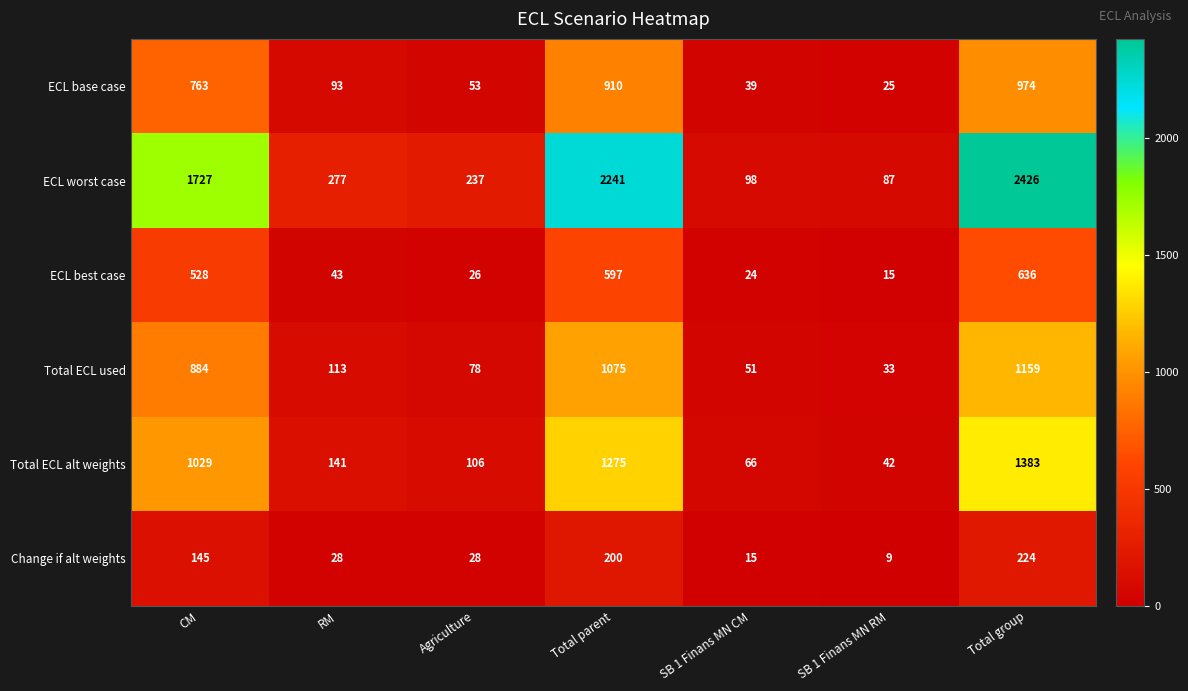

What is the difference between the maximum and second lowest values in the Change if alt weights series?

209